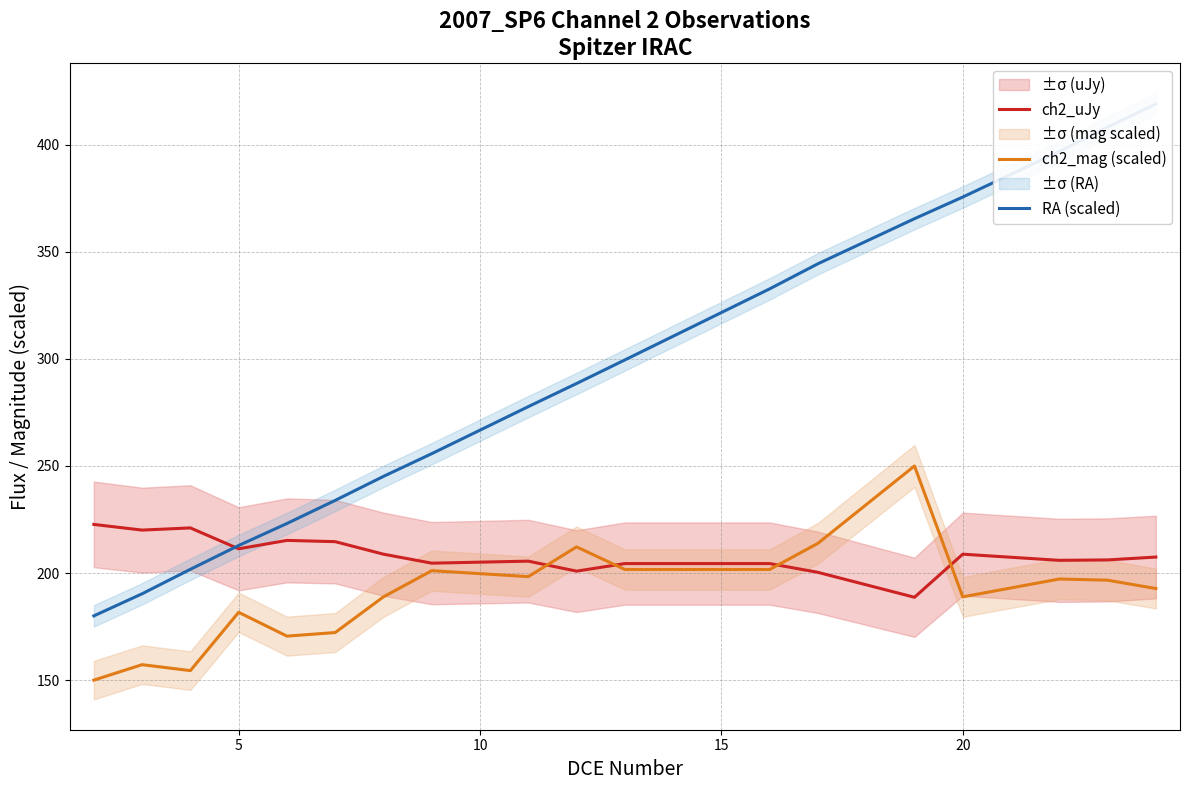

True or false: ch2_uJy and RA (scaled) intersect in this chart.

True